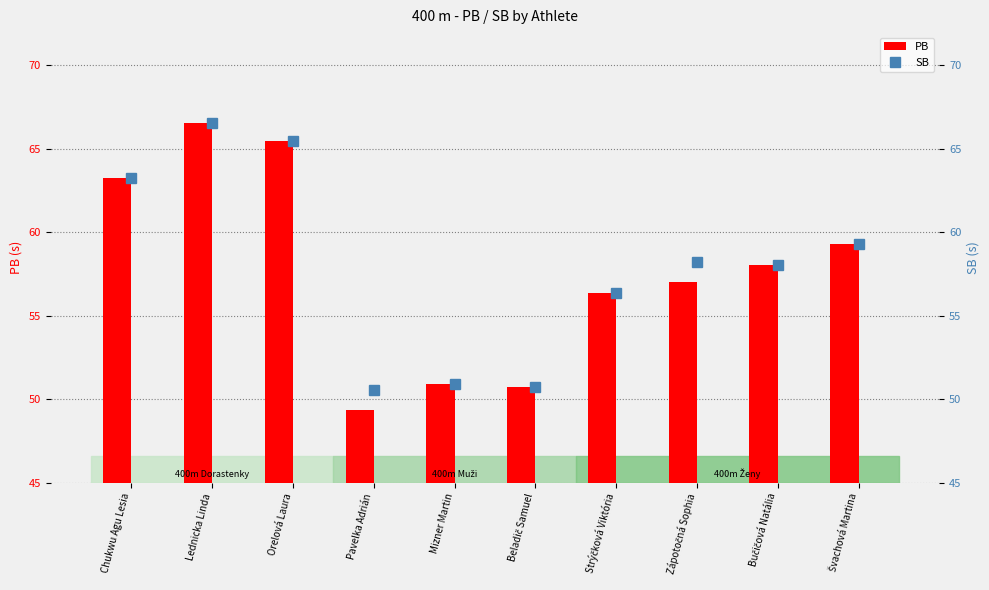

What is the label of the 5th bar from the left?

Mizner Martin